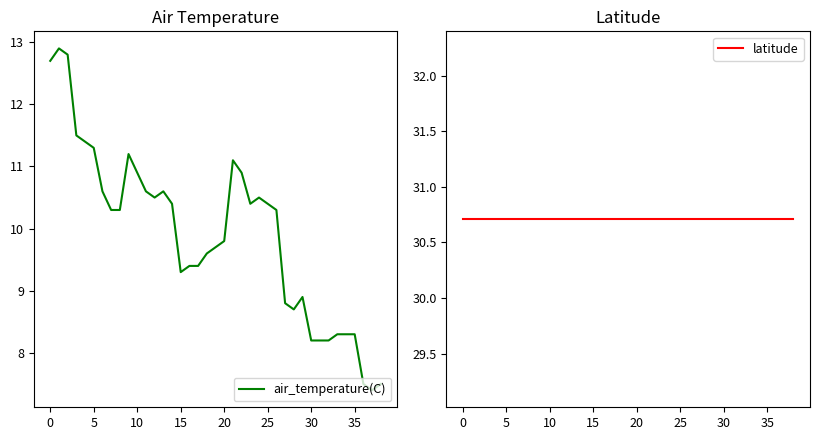

Reading left to right, extract all data points from this chart.

air_temperature(C): 12.7	12.9	12.8	11.5	11.4	11.3	10.6	10.3	10.3	11.2	10.9	10.6	10.5	10.6	10.4	9.3	9.4	9.4	9.6	9.7	9.8	11.1	10.9	10.4	10.5	10.4	10.3	8.8	8.7	8.9	8.2	8.2	8.2	8.3	8.3	8.3	7.5	7.4	7.5
latitude: 30.7	30.7	30.7	30.7	30.7	30.7	30.7	30.7	30.7	30.7	30.7	30.7	30.7	30.7	30.7	30.7	30.7	30.7	30.7	30.7	30.7	30.7	30.7	30.7	30.7	30.7	30.7	30.7	30.7	30.7	30.7	30.7	30.7	30.7	30.7	30.7	30.7	30.7	30.7